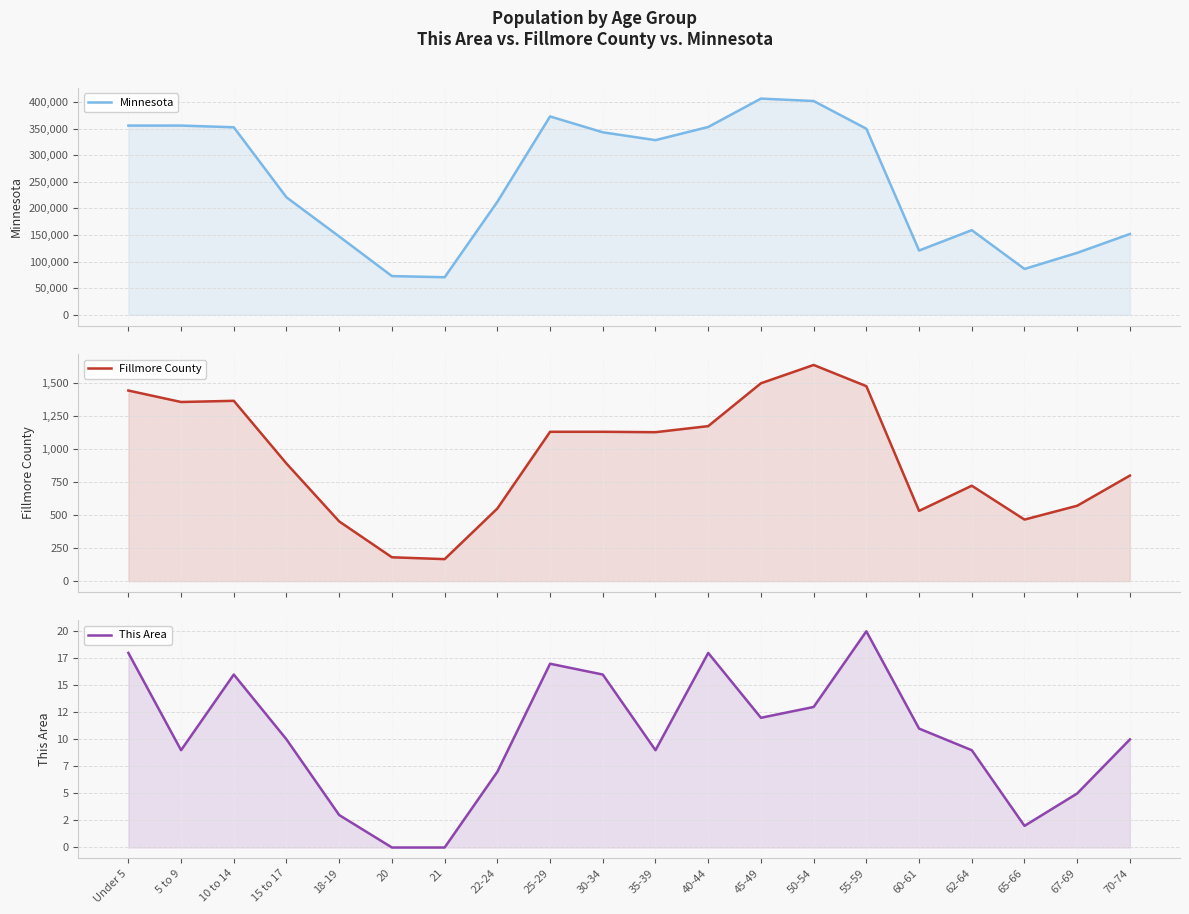

Which category has the highest value across all series?

45-49